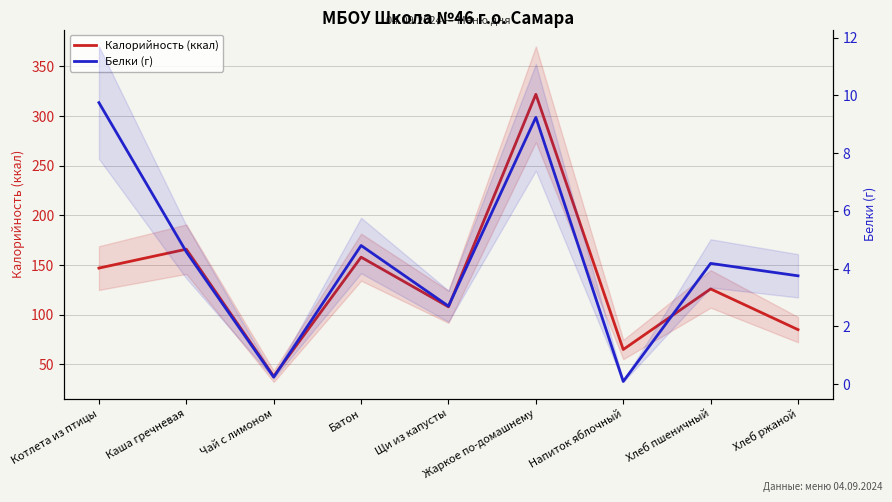

Which has a higher value, Щи из капусты or Каша гречневая?

Каша гречневая